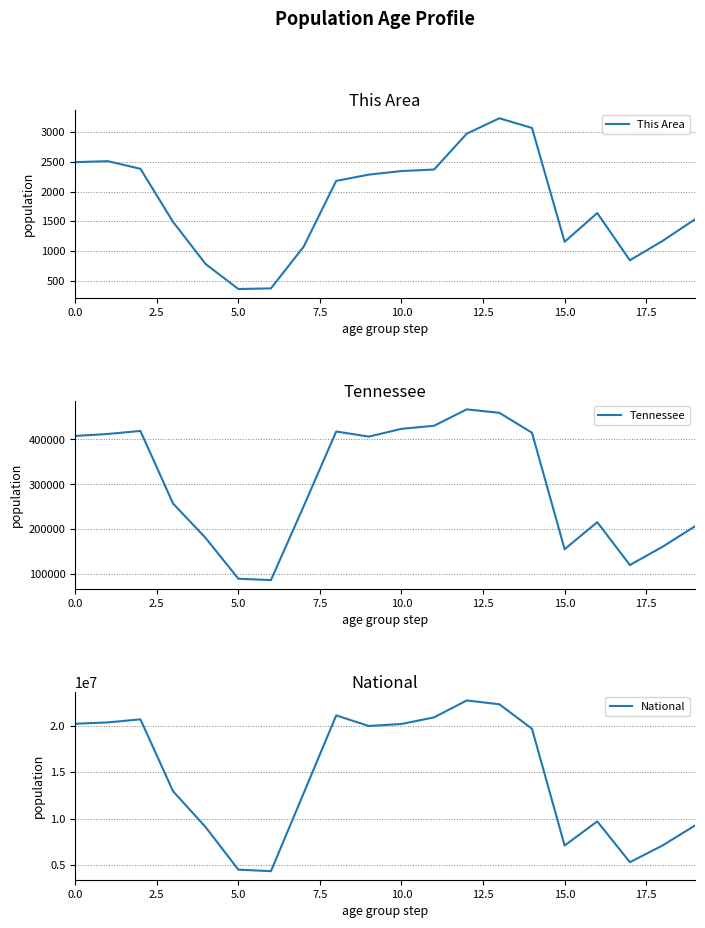

What is the minimum value for Tennessee?

86356